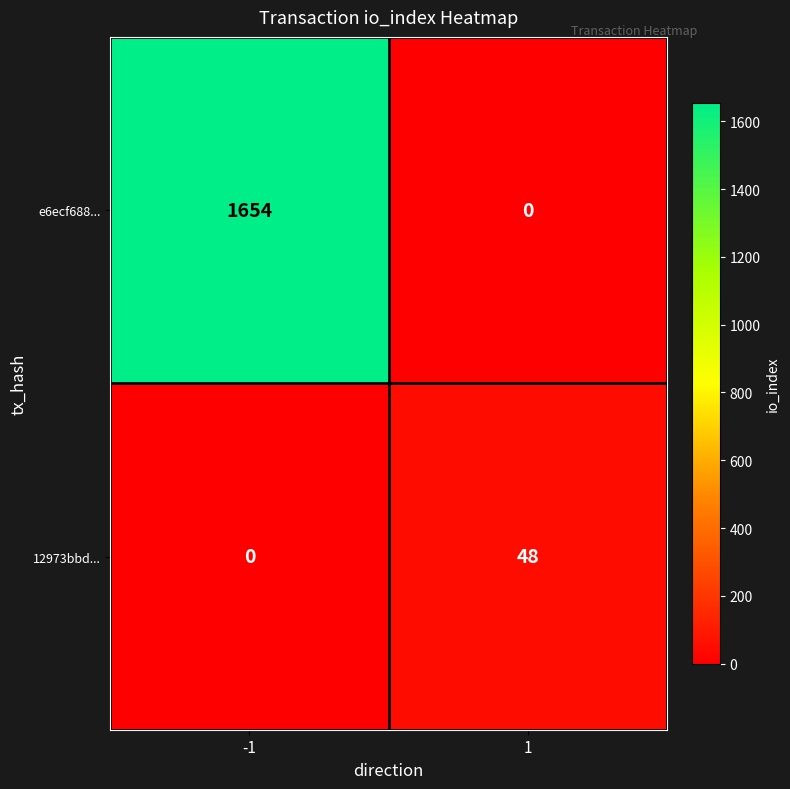

What is the highest value of the 12973bbd... series?

48